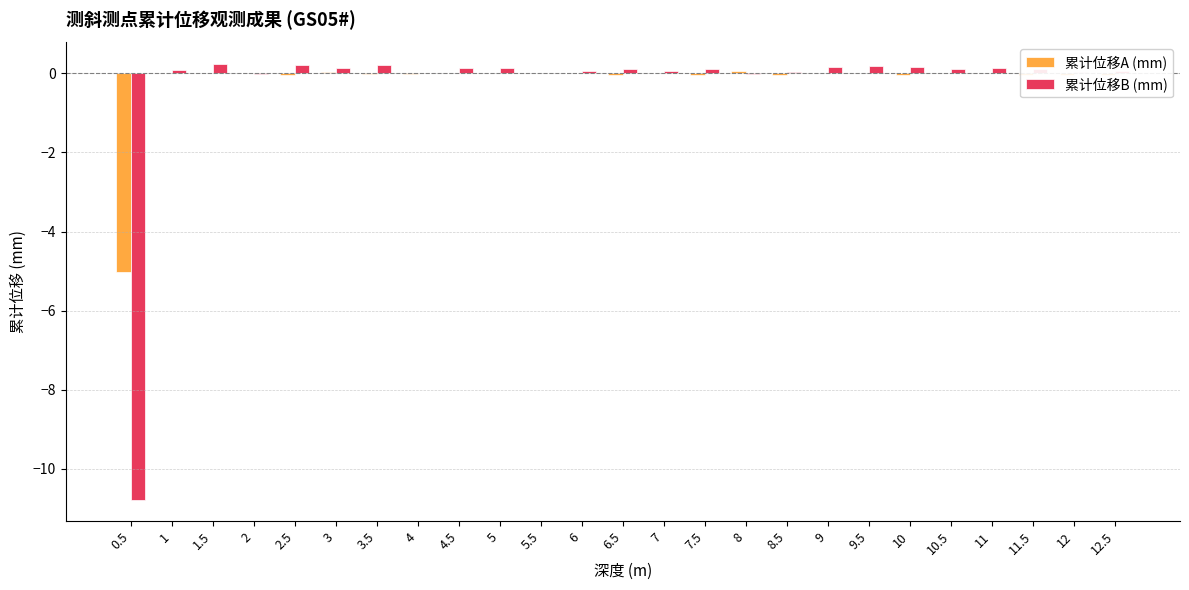

The 累计位移B (mm) series shows 0.1 at 7.5. True or false?

True